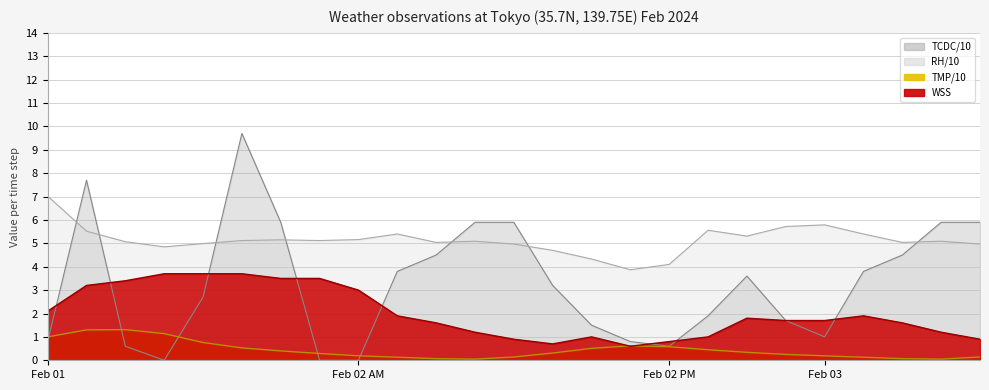

In WSS, how many points are higher than both neighbors (excluding endpoints)?

3